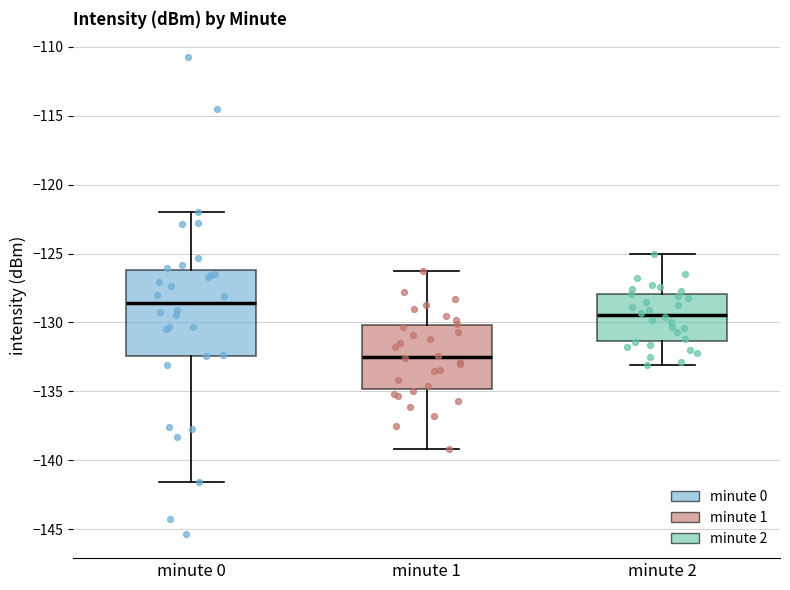

Which box has the highest median line?

minute 0